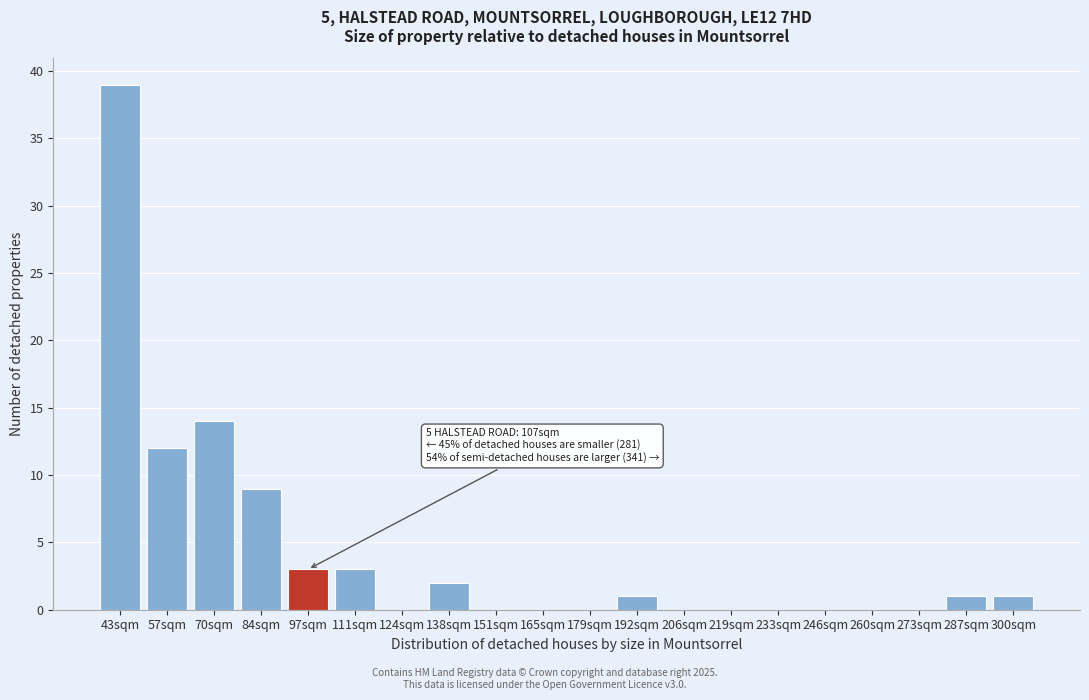

Reading left to right, list all the values displayed in this chart.

43sqm=39	57sqm=12	70sqm=14	84sqm=9	97sqm=3	111sqm=3	124sqm=0	138sqm=2	151sqm=0	165sqm=0	179sqm=0	192sqm=1	206sqm=0	219sqm=0	233sqm=0	246sqm=0	260sqm=0	273sqm=0	287sqm=1	300sqm=1